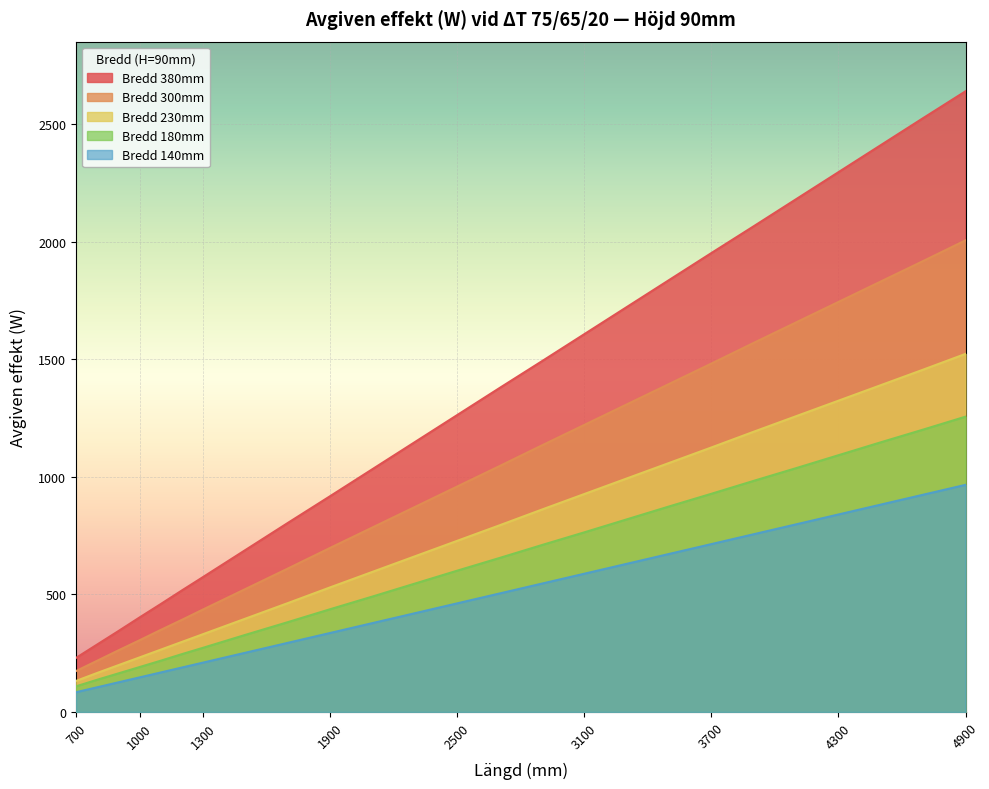

What is the maximum value for Bredd 230mm?

1523